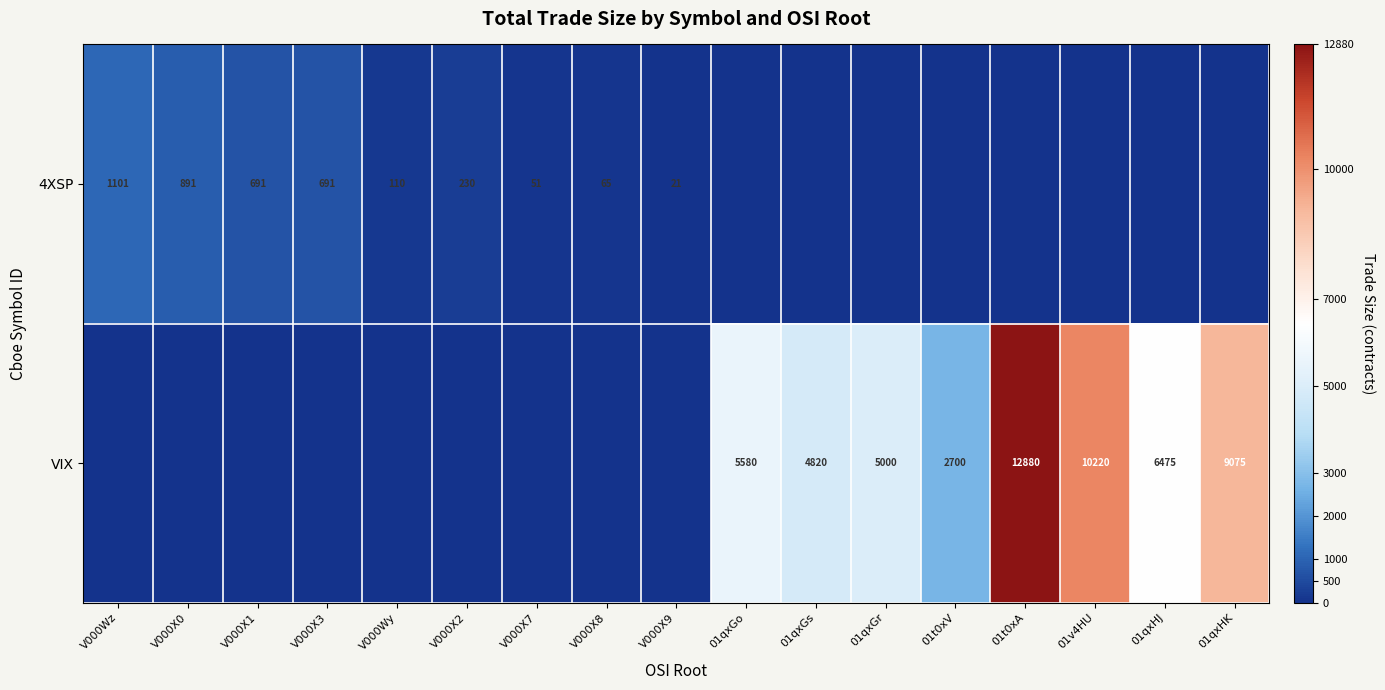

Is it true that VIX equals 9075 at 01qxHK?

True